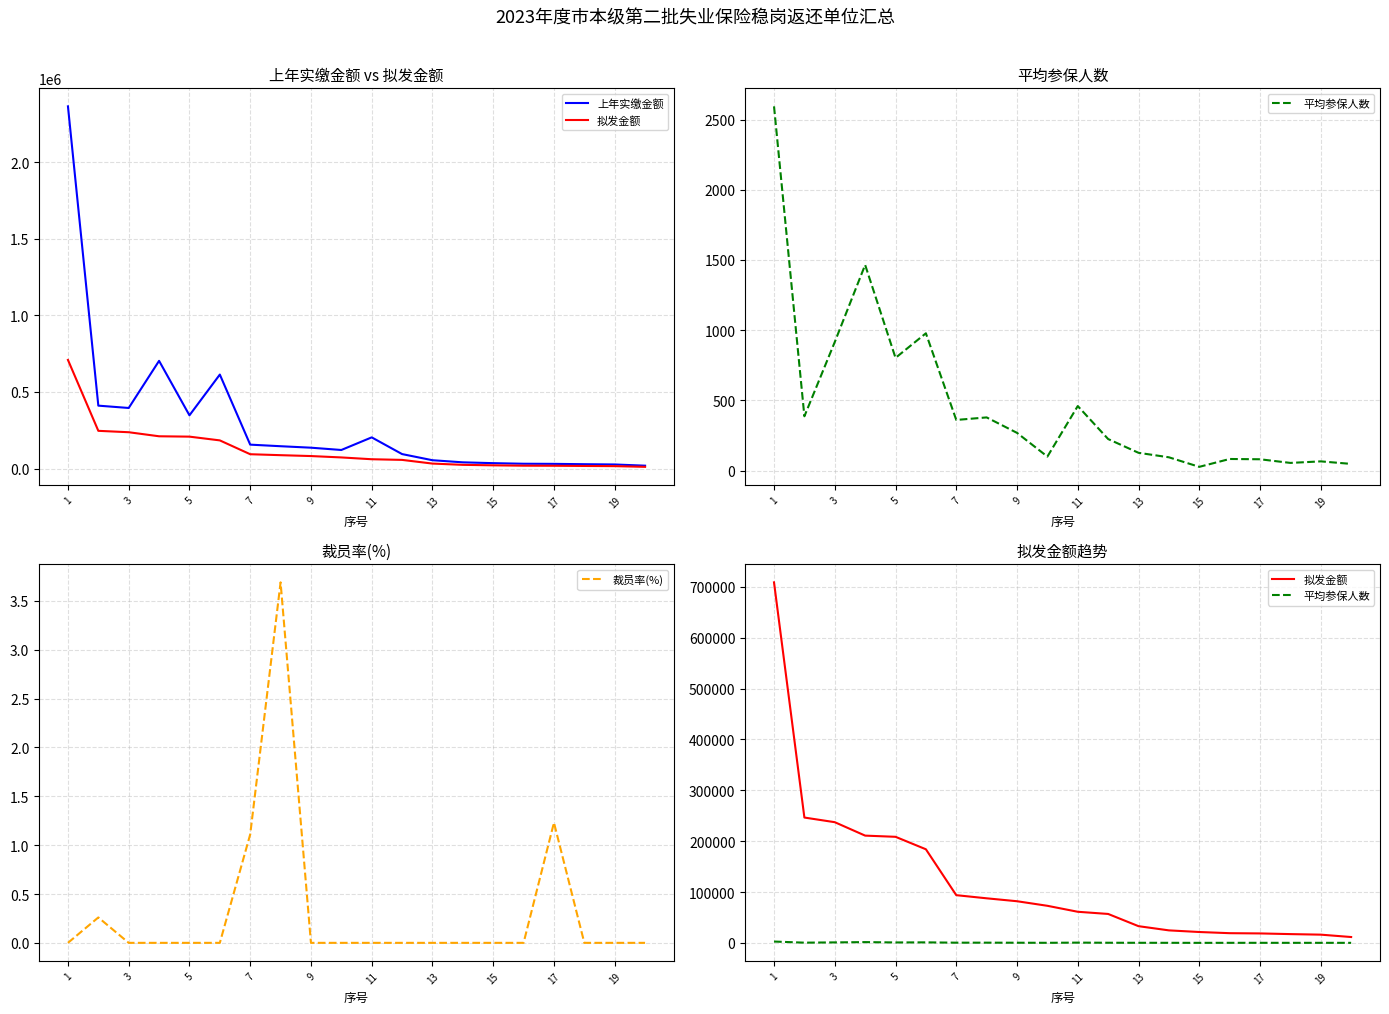

What is the difference between the maximum and second lowest values in the 拟发金额 series?

692754.4